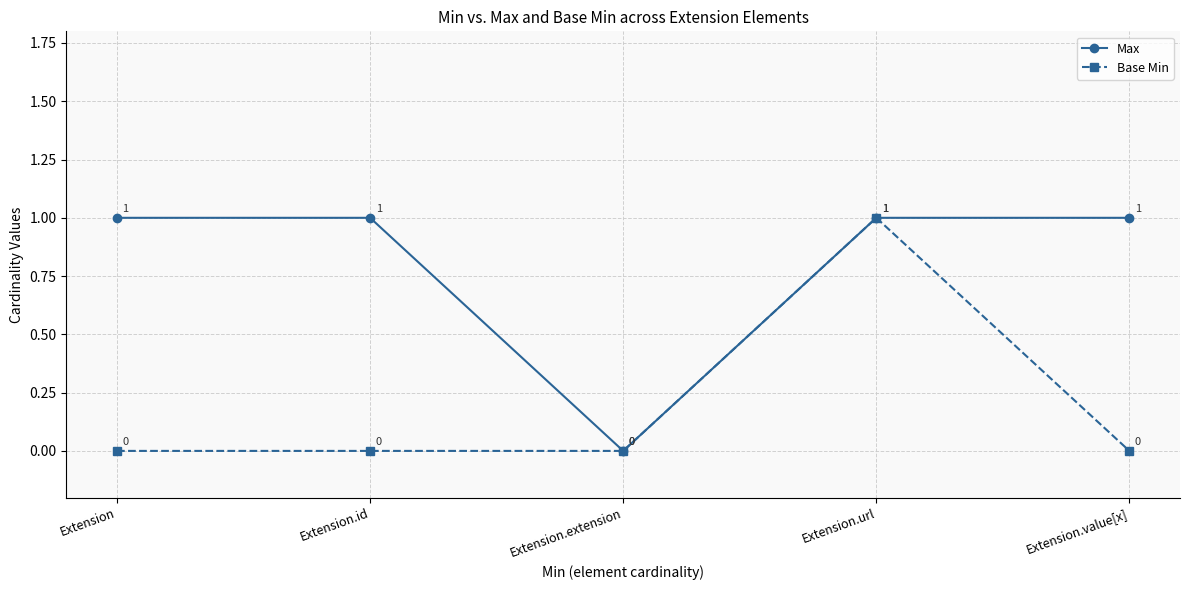

Reading left to right, extract all data points from this chart.

Max: Extension=1	Extension.id=1	Extension.extension=0	Extension.url=1	Extension.value[x]=1
Base Min: Extension=0	Extension.id=0	Extension.extension=0	Extension.url=1	Extension.value[x]=0